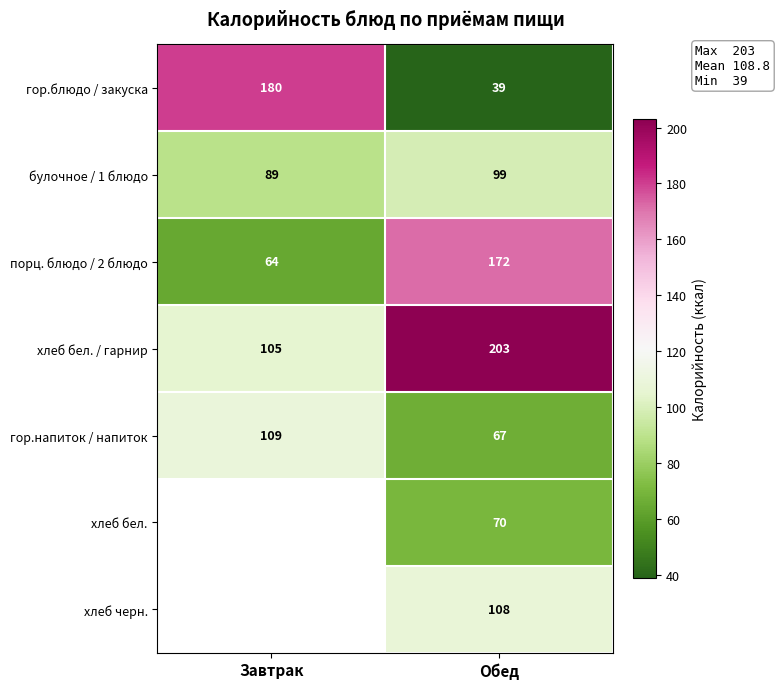

Rank the categories by гор.напиток / напиток value from lowest to highest.

Обед, Завтрак